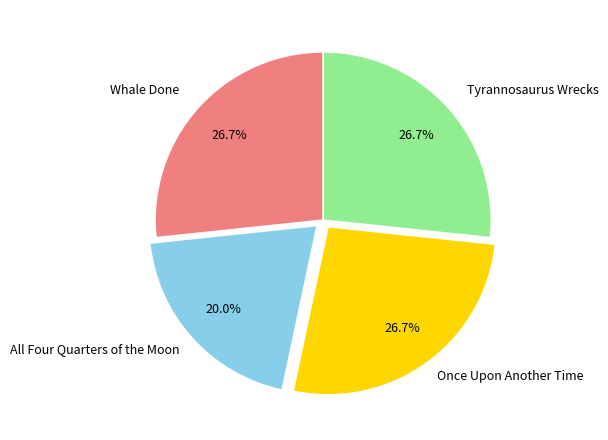

To the nearest percent, what is the difference between the largest and smallest slice percentages?

7%